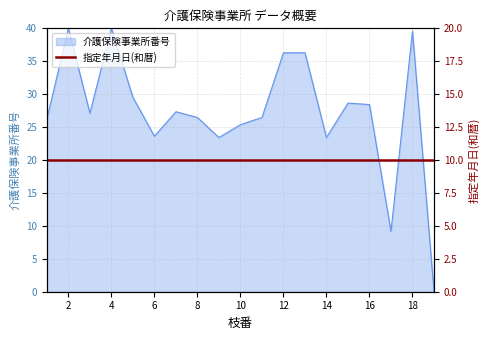

Where is the first local maximum?

2